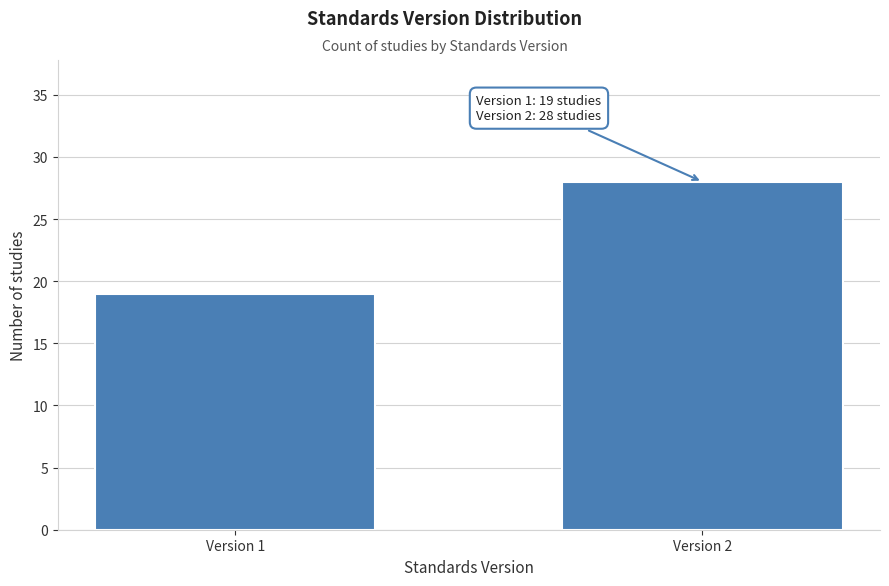

Reading left to right, transcribe all the data shown in this chart.

Version 1=19	Version 2=28